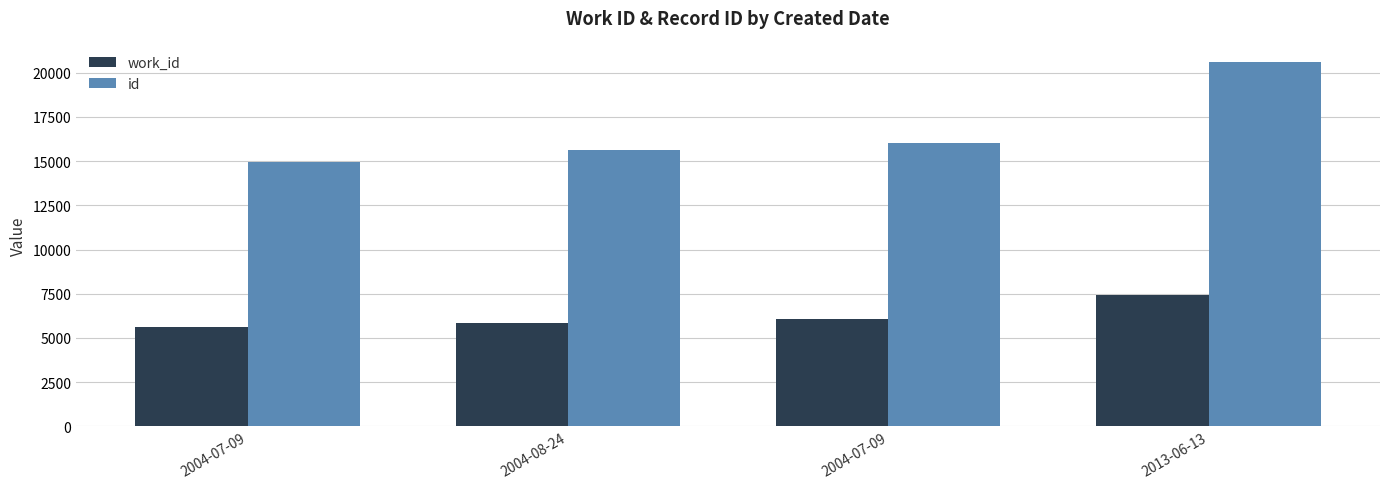

Which category has the highest value across all series?

2013-06-13